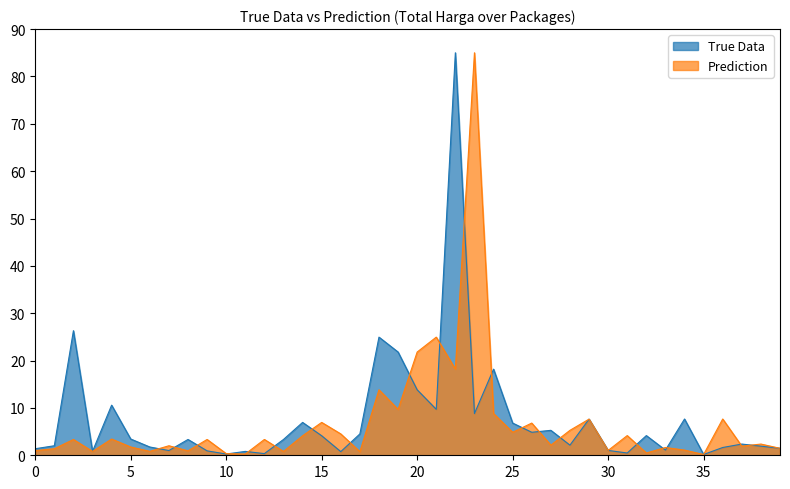

The True Data series shows 4.1 at 15. True or false?

True